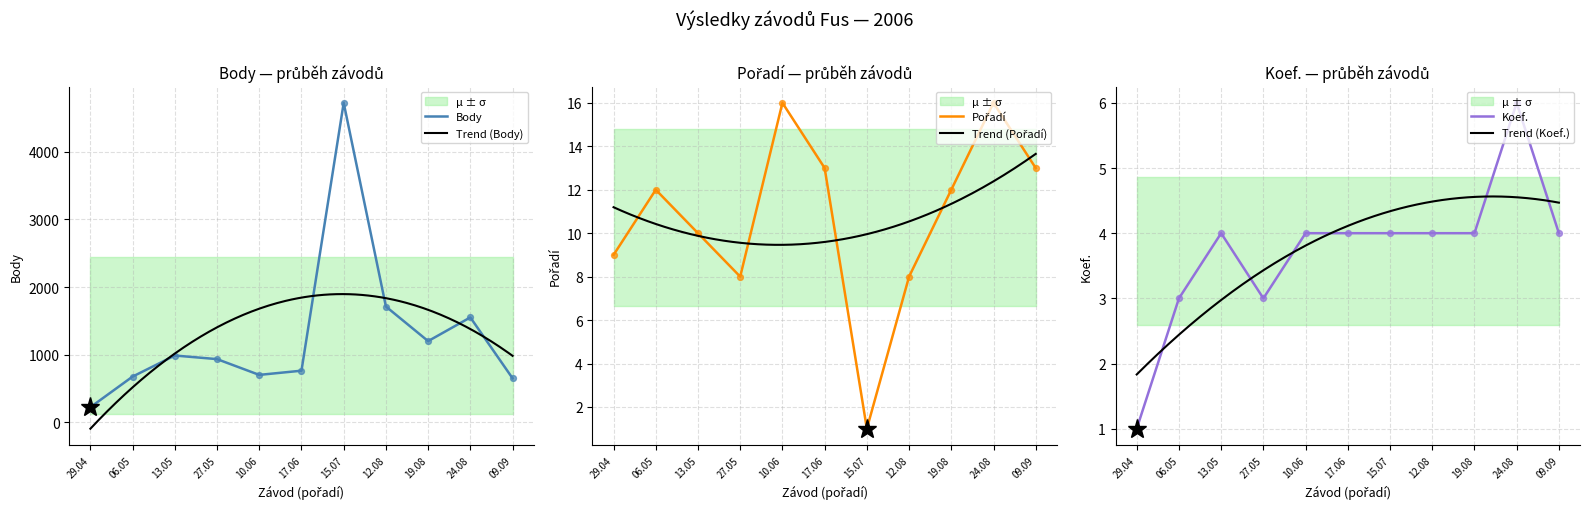

Which series reaches the minimum Y coordinate?

Pořadí